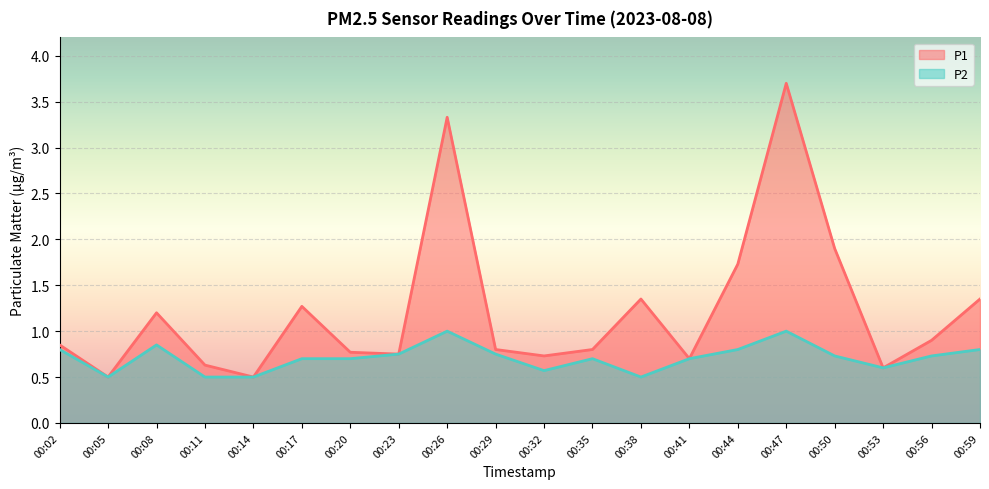

True or false: P1 and P2 intersect in this chart.

False